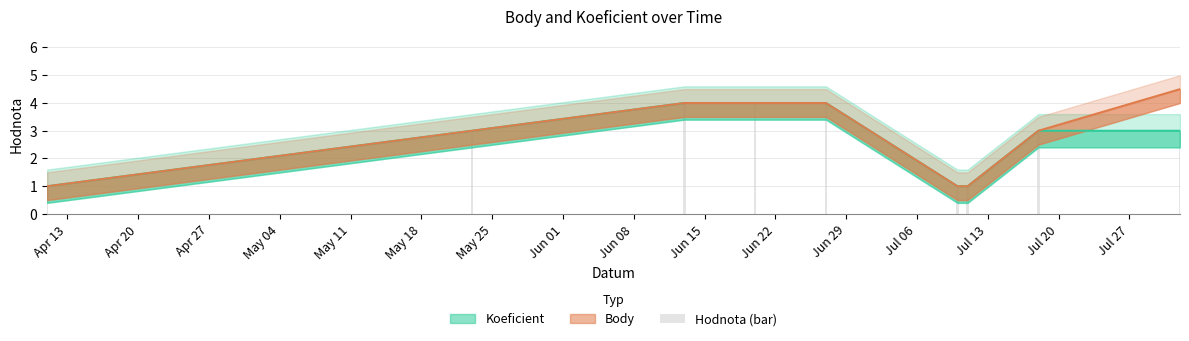

Is it true that Koeficient equals 1.0 at 2009-07-11?

True